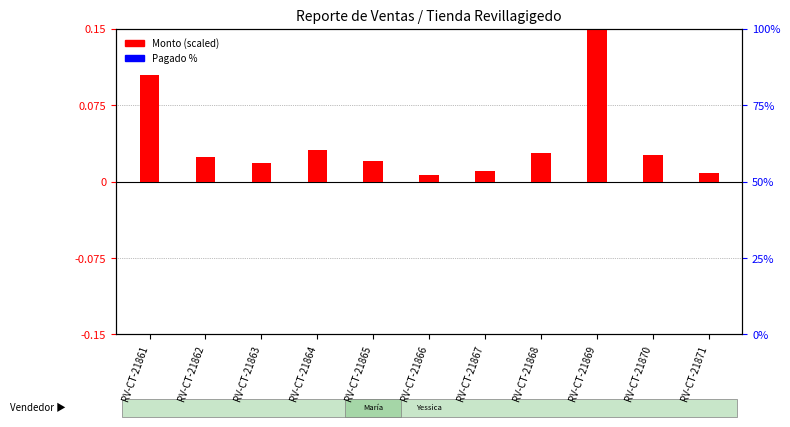

Which has a higher value, RV-CT-21865 or RV-CT-21862?

RV-CT-21862